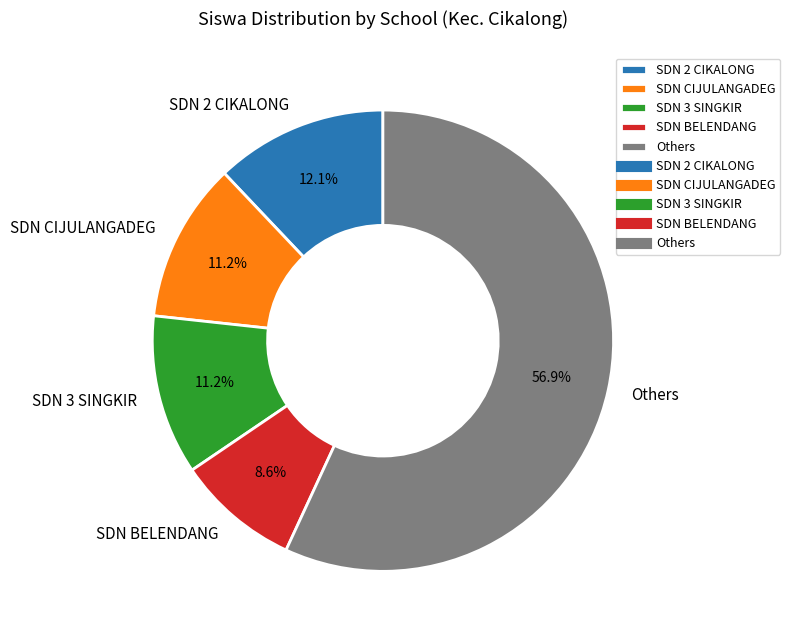

Which category accounts for the majority?

Others